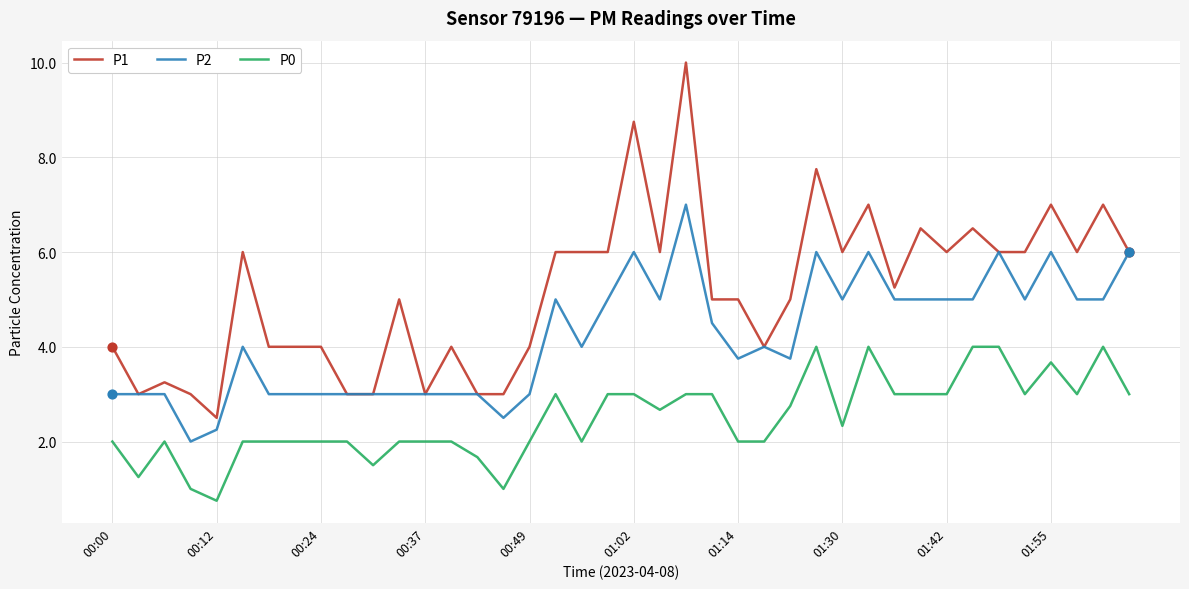

List the series in order of their overall mean, lowest first.

P0, P2, P1